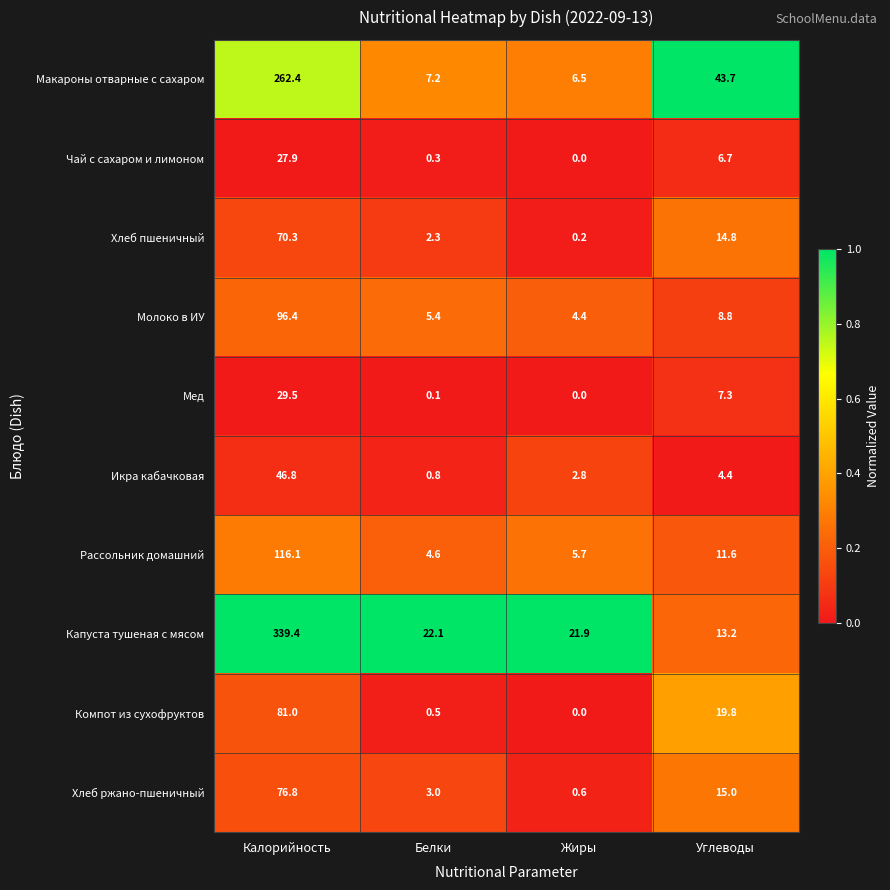

What is the total value across all series at Белки?

46.3